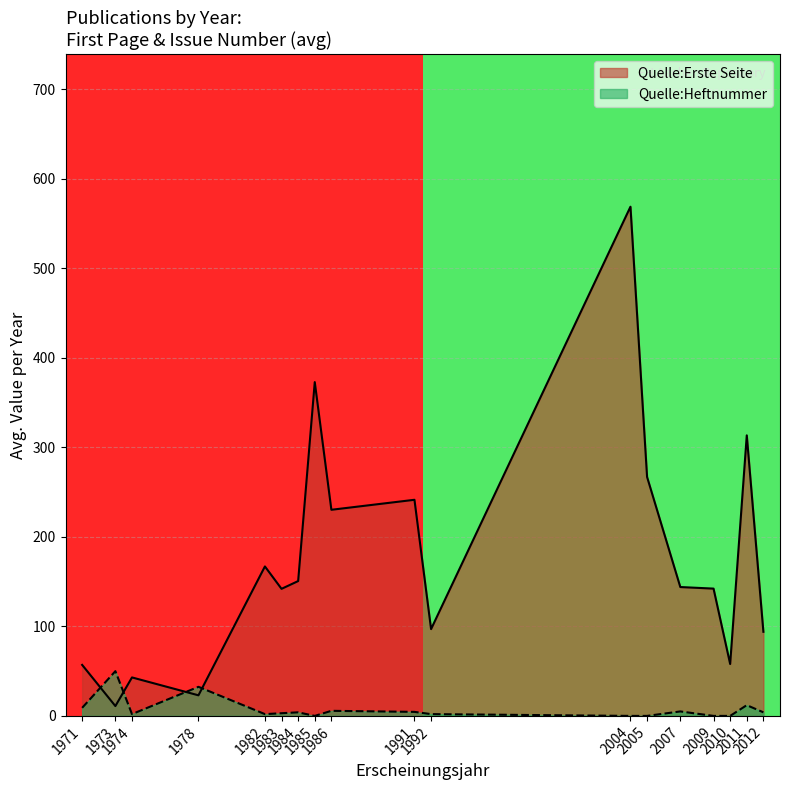

True or false: Quelle:Erste Seite and Quelle:Heftnummer cross at least once.

True